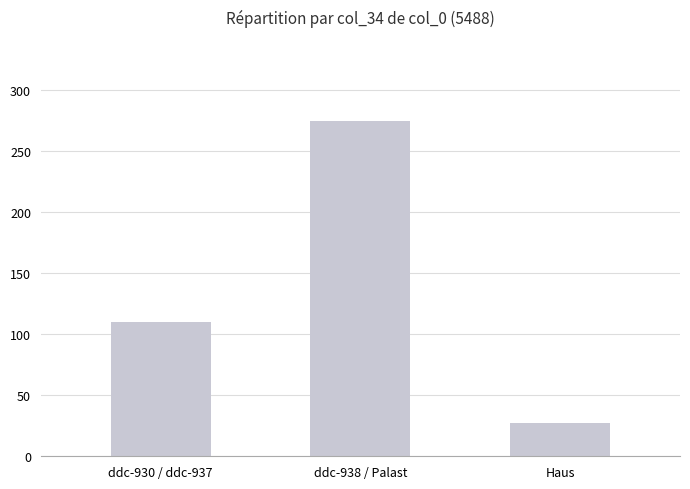

What is the label of the 1st bar from the left?

ddc-930 / ddc-937